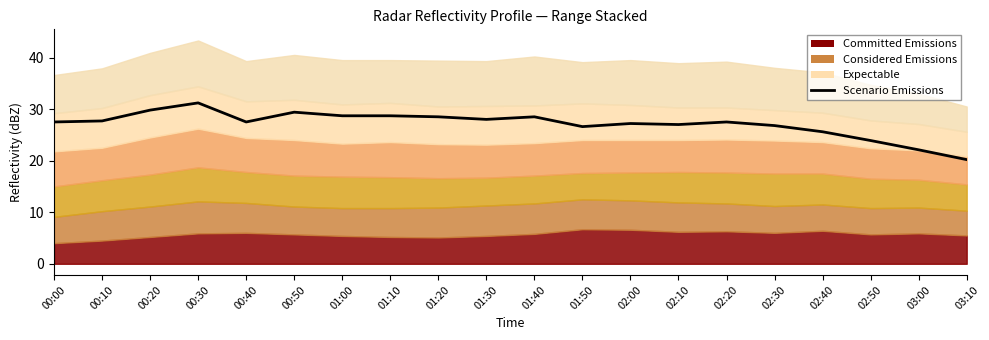

How many interior local peaks (higher than both neighbors) does the data have?

5